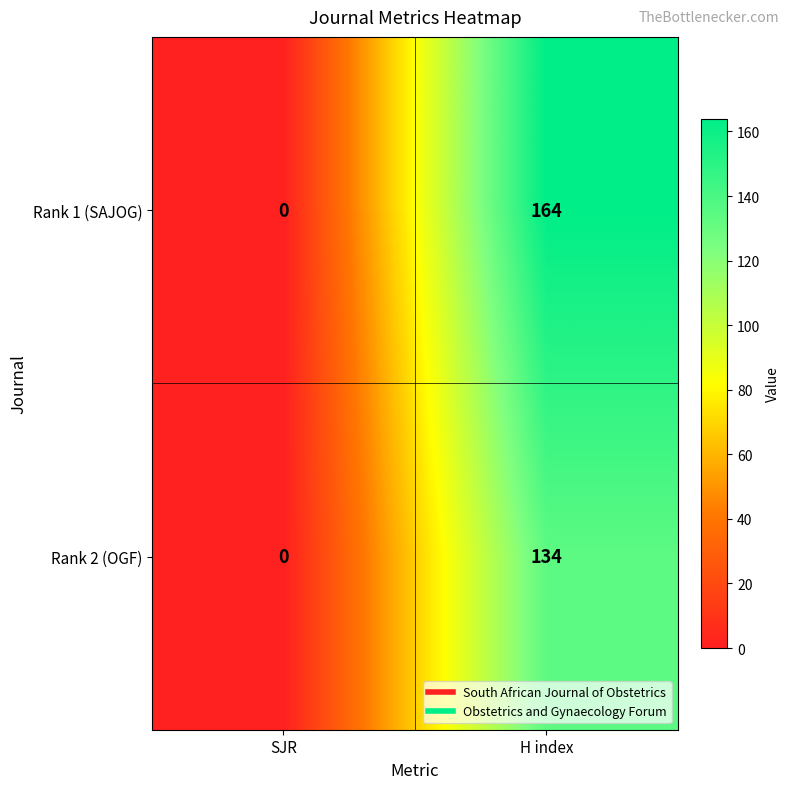

What is the difference between the maximum and minimum values in the Rank 2 (OGF) series?

134